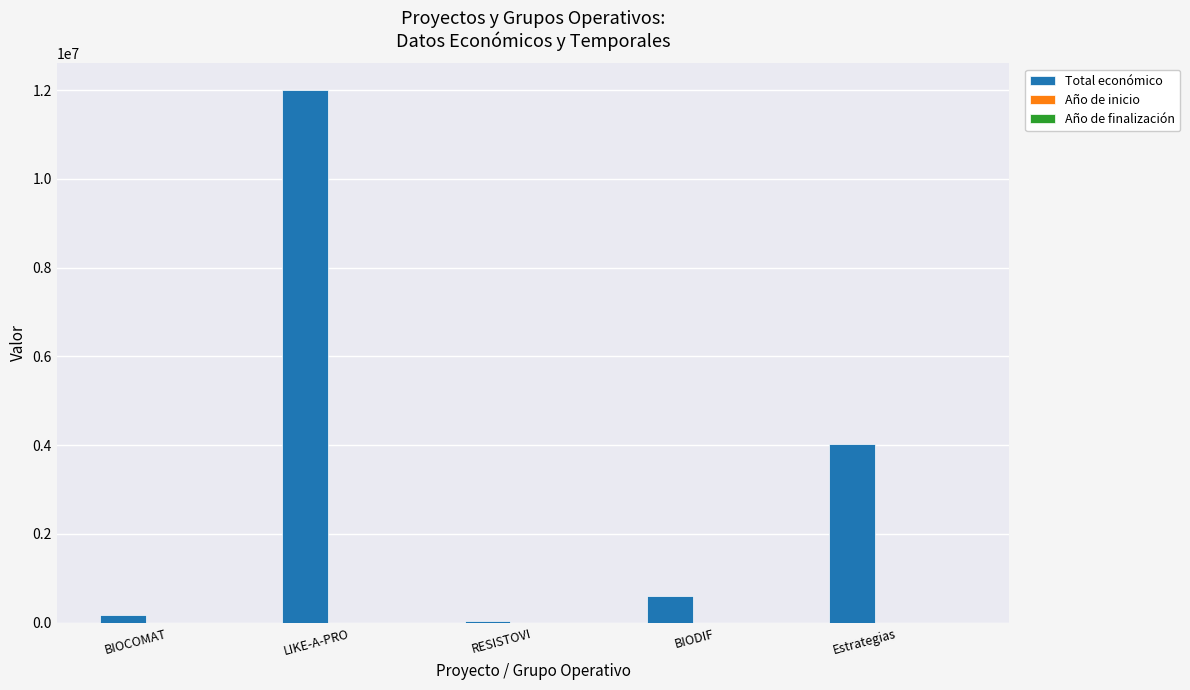

What is the maximum value for Total económico?

11999659